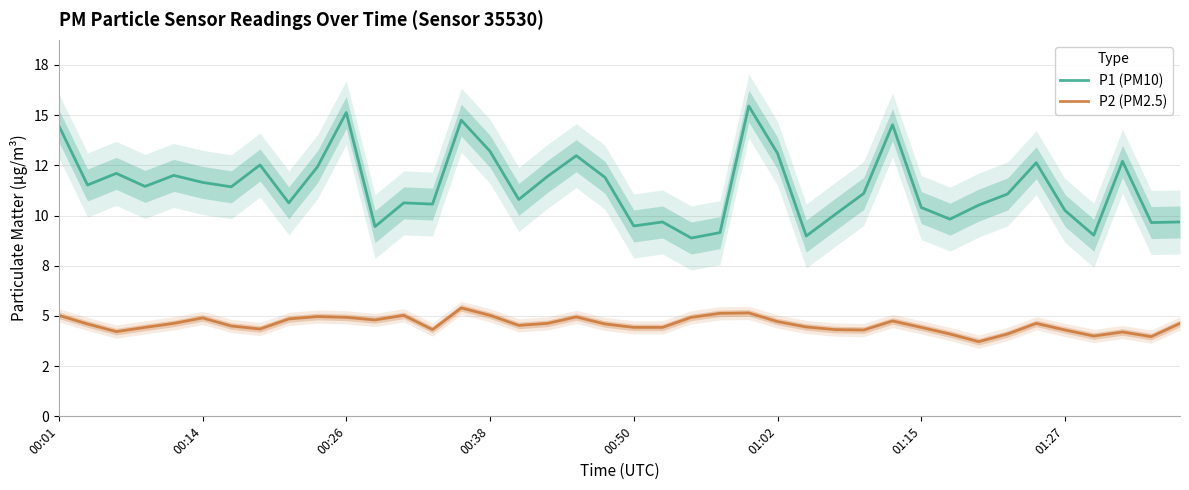

List the series in order of their overall mean, lowest first.

P2 (PM2.5), P1 (PM10)